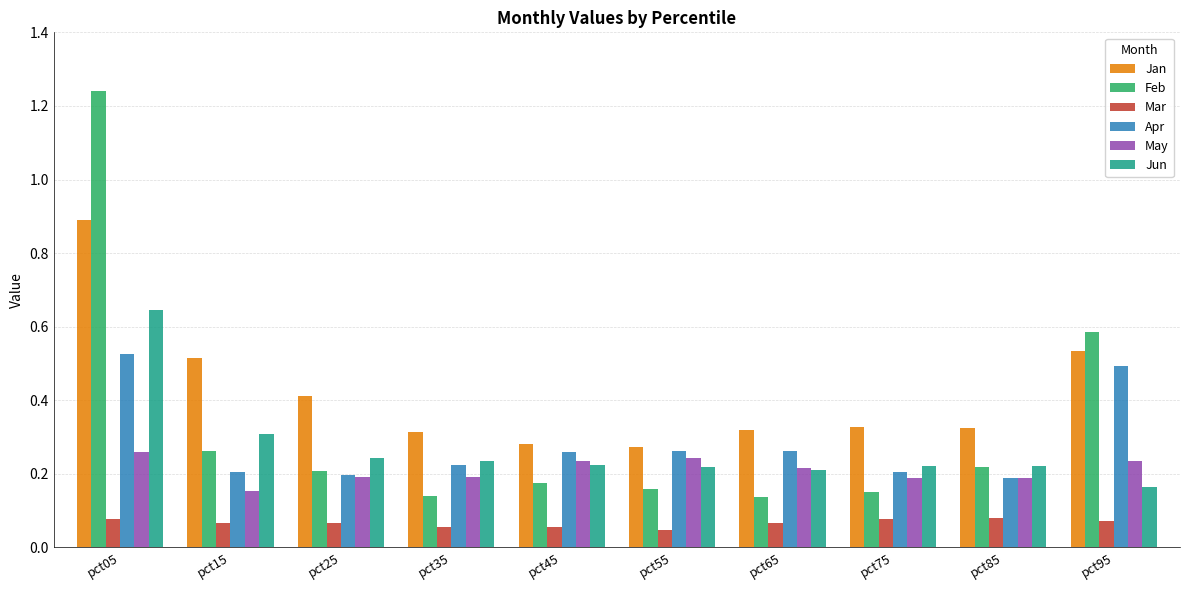

Which series has the widest spread of values?

Feb